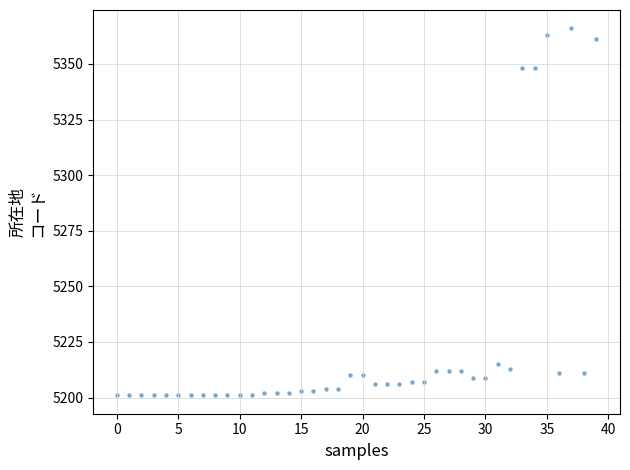

Count the number of points in this scatter plot.

40